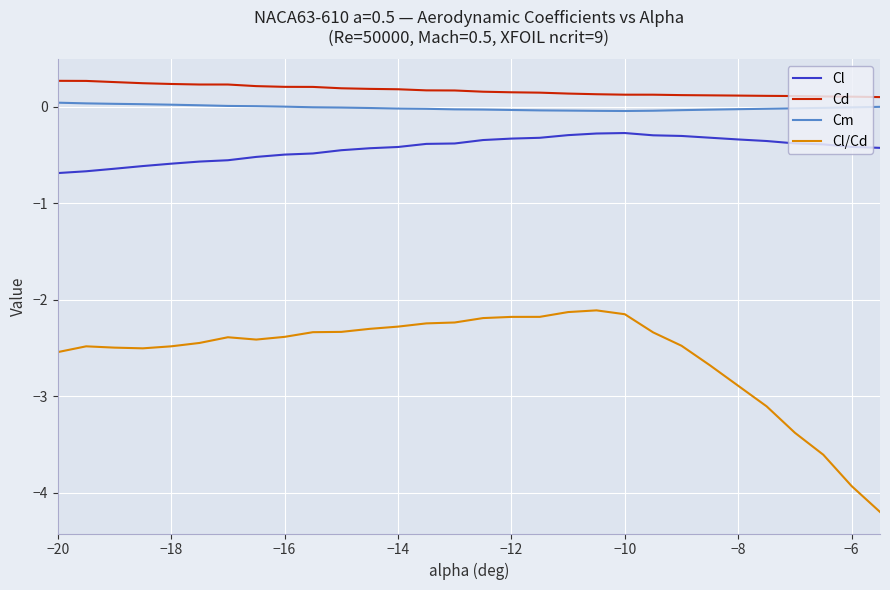

List the series in order of their peak value, lowest first.

Cl/Cd, Cl, Cm, Cd